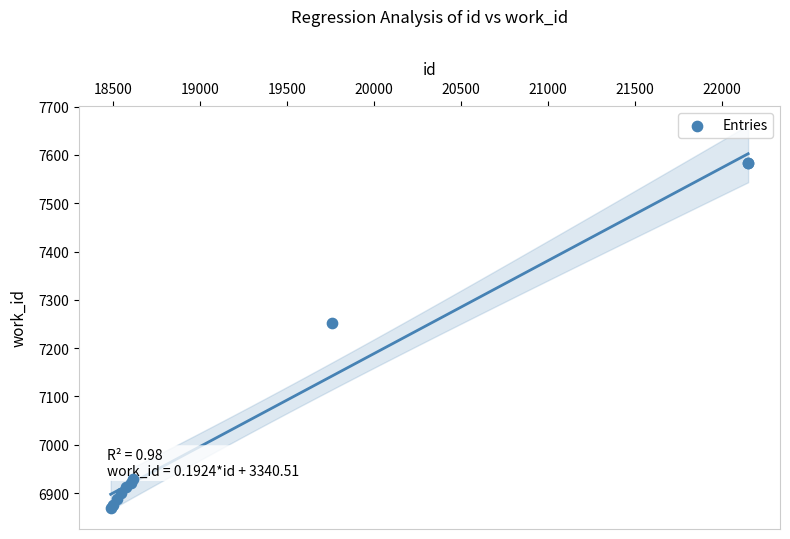

What Y value in the scatter plot is closest to 7226?

7253